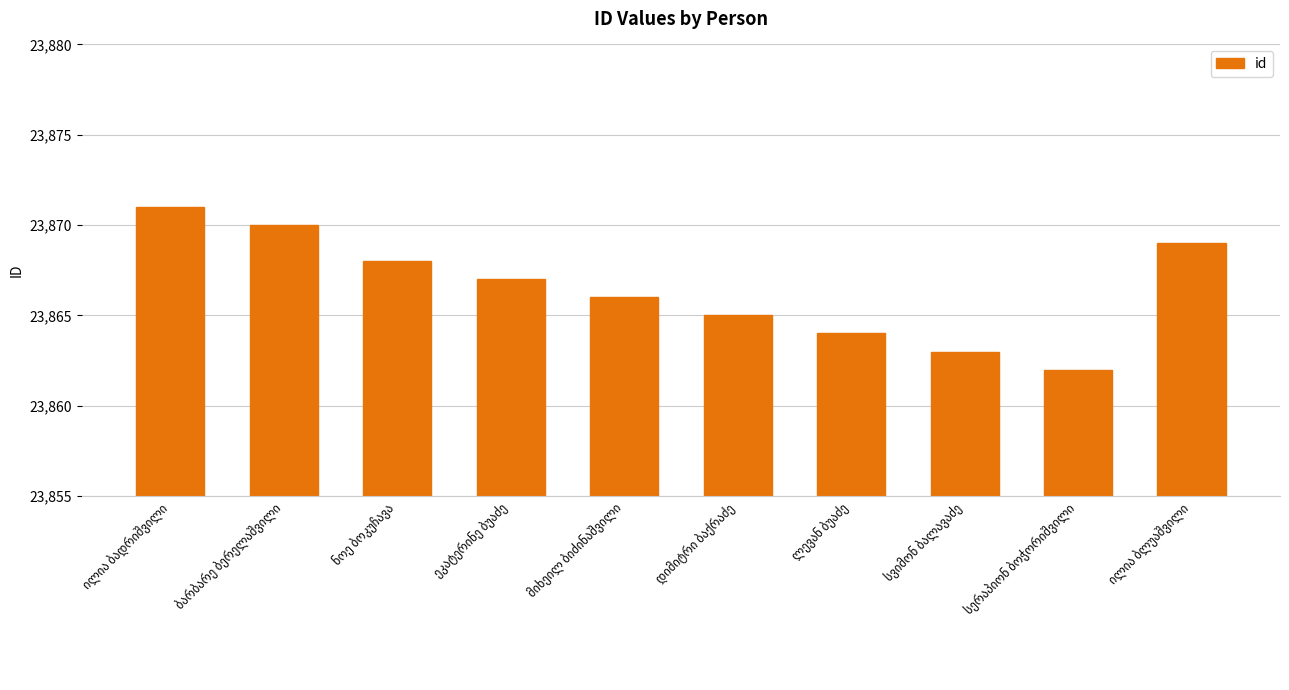

Reading left to right, extract all data points from this chart.

23871	23870	23868	23867	23866	23865	23864	23863	23862	23869